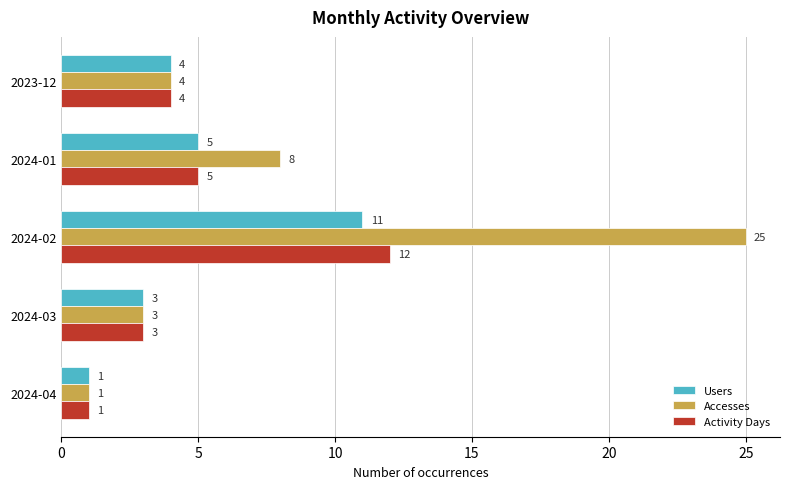

Which series has the largest range (max minus min)?

Accesses